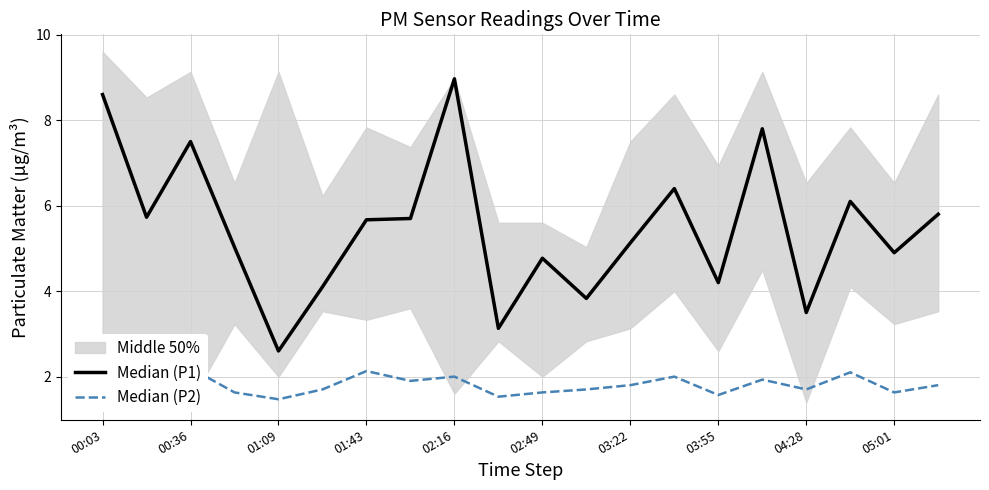

Which has a higher value, 04:28 or 17?

04:28